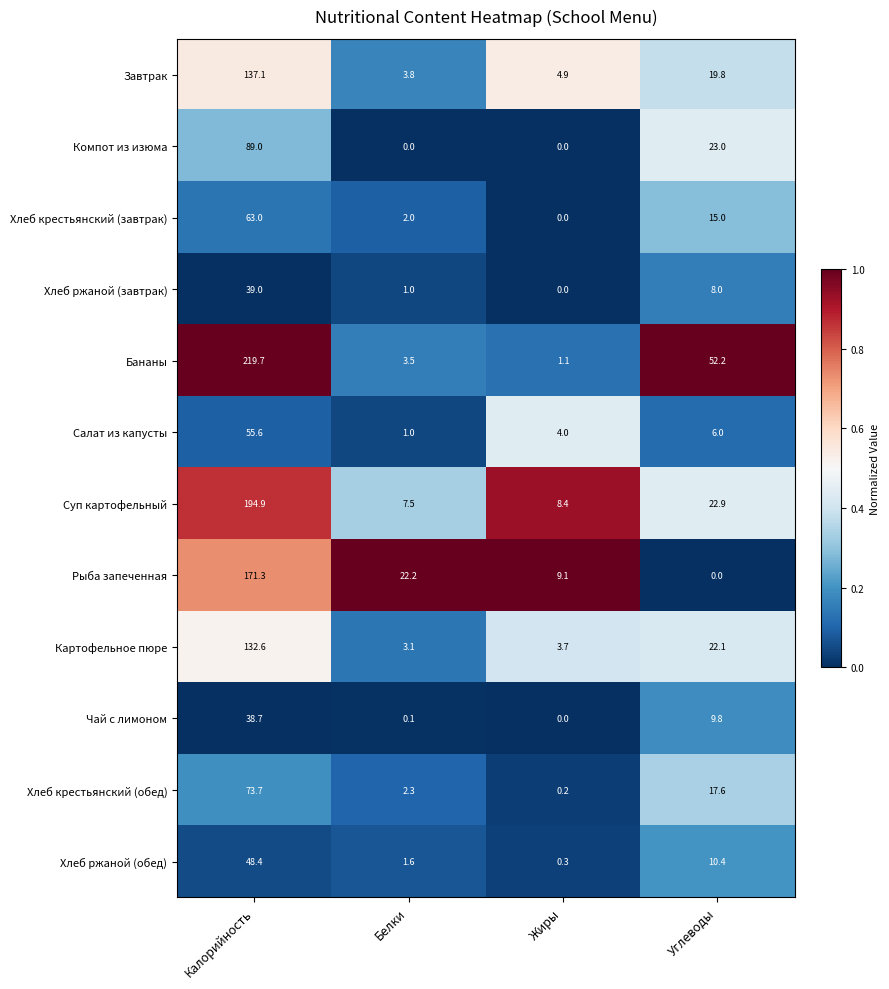

Which series has the largest range (max minus min)?

Бананы